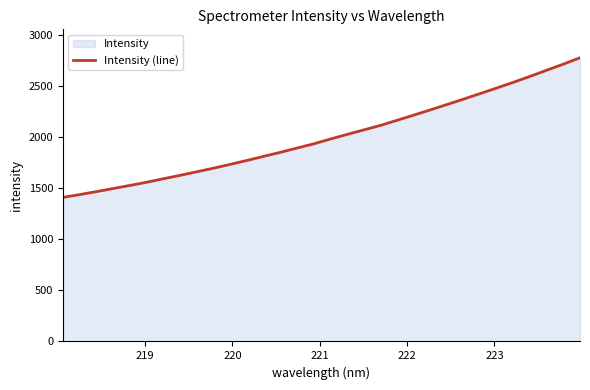

Reading left to right, list all the values displayed in this chart.

1408.3	1435.5	1464.5	1494.6	1524.7	1555.7	1589.7	1623.3	1658.1	1692.8	1730.4	1768.4	1808.4	1847.7	1889.6	1930.6	1977.7	2022.5	2066.8	2110.6	2160.7	2211.3	2262.6	2315.1	2368.1	2422.7	2477.2	2533.1	2591.2	2651.2	2710.4	2773.6